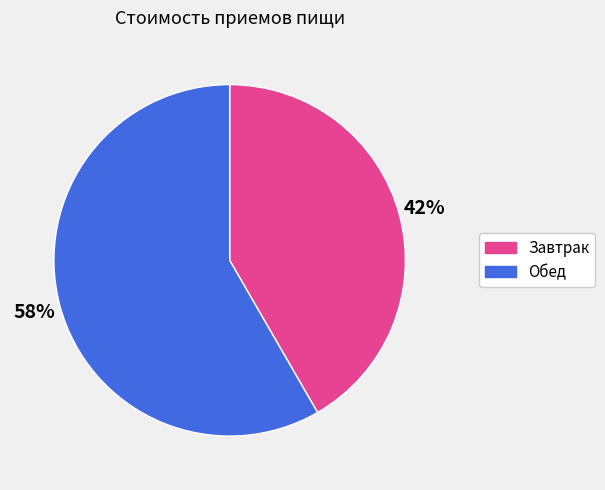

Is Завтрак the majority of the pie?

No